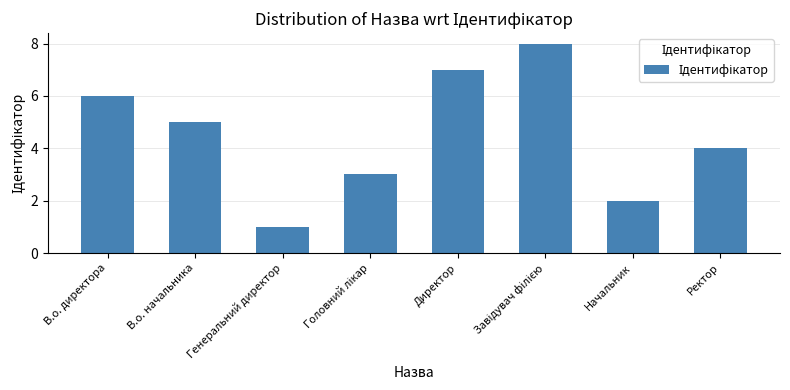

How many data points does each series have?

8